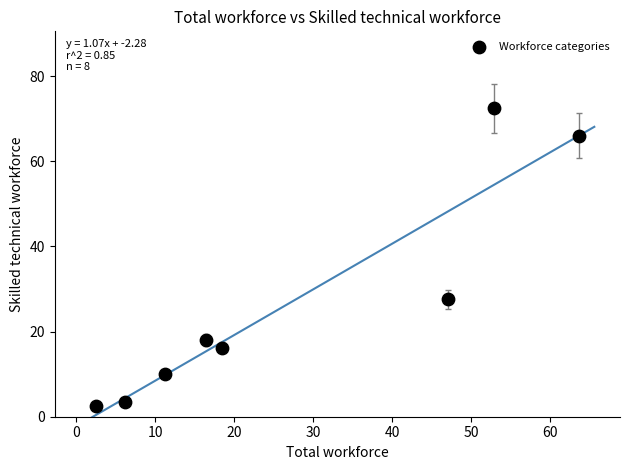

What is the average Y value?

27.0